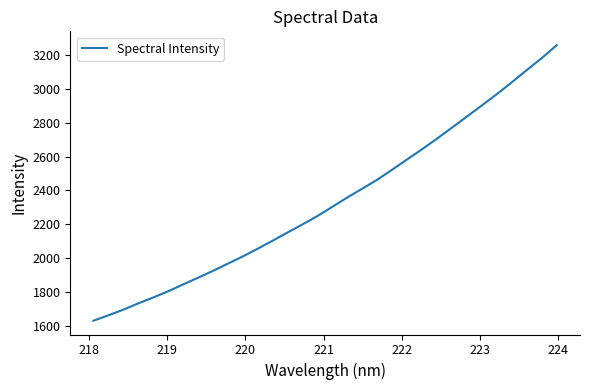

What is the minimum value shown in the chart?

1628.9